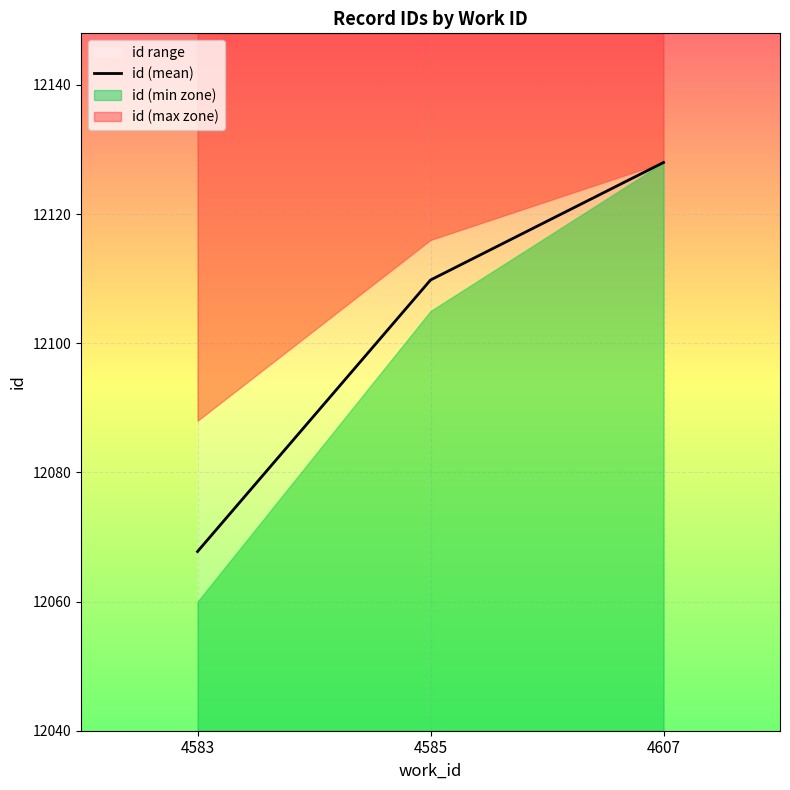

Reading left to right, extract all data points from this chart.

12067.8	12109.8	12128.0